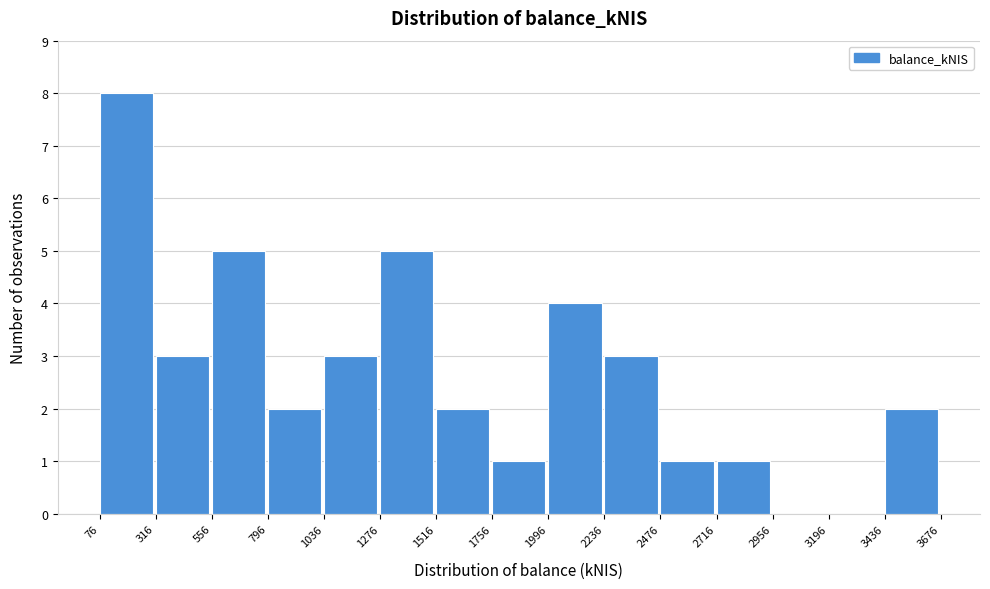

What is the height of the bar covering 1276 to 1516 on the x-axis? The values are not printed on the chart, so give them approximately, as read against the axis.

5